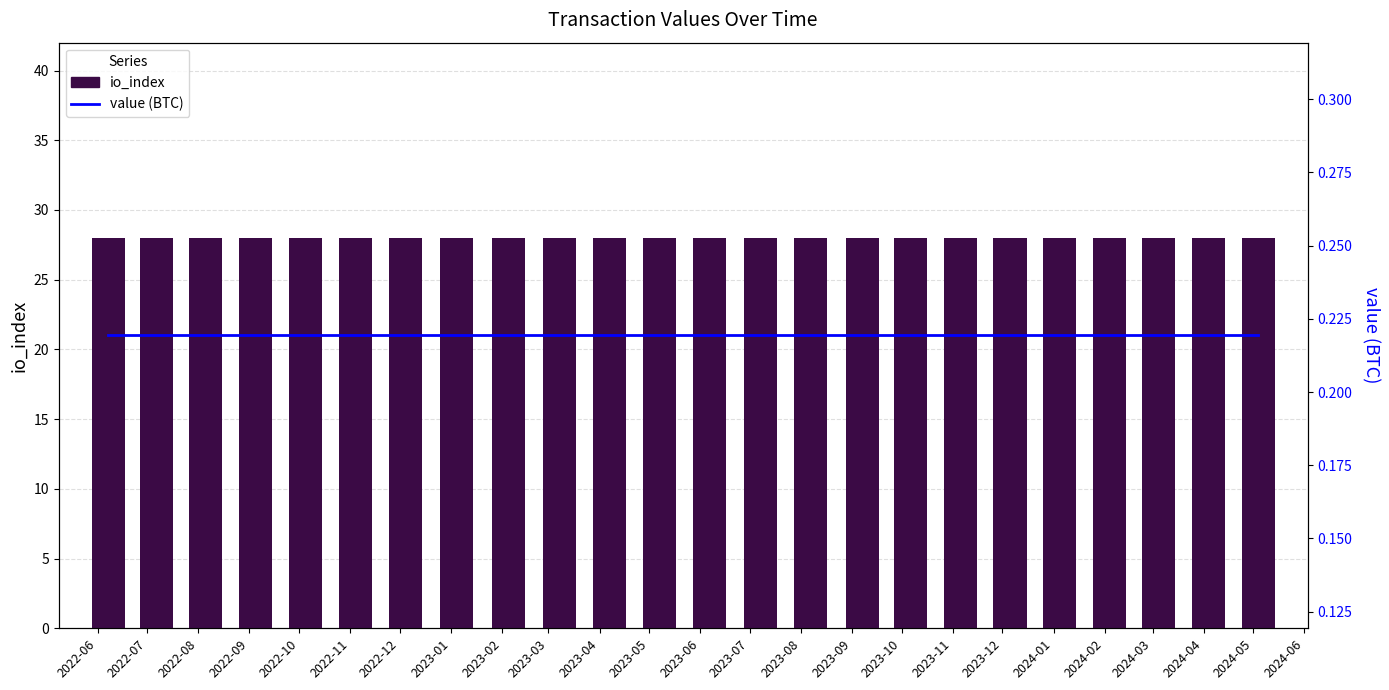

Reading left to right, list all the values displayed in this chart.

io_index: 28.0	28.0	28.0	28.0	28.0	28.0	28.0	28.0	28.0	28.0	28.0	28.0	28.0	28.0	28.0	28.0	28.0	28.0	28.0	28.0	28.0	28.0	28.0	28.0
value (BTC): 0.2	0.2	0.2	0.2	0.2	0.2	0.2	0.2	0.2	0.2	0.2	0.2	0.2	0.2	0.2	0.2	0.2	0.2	0.2	0.2	0.2	0.2	0.2	0.2